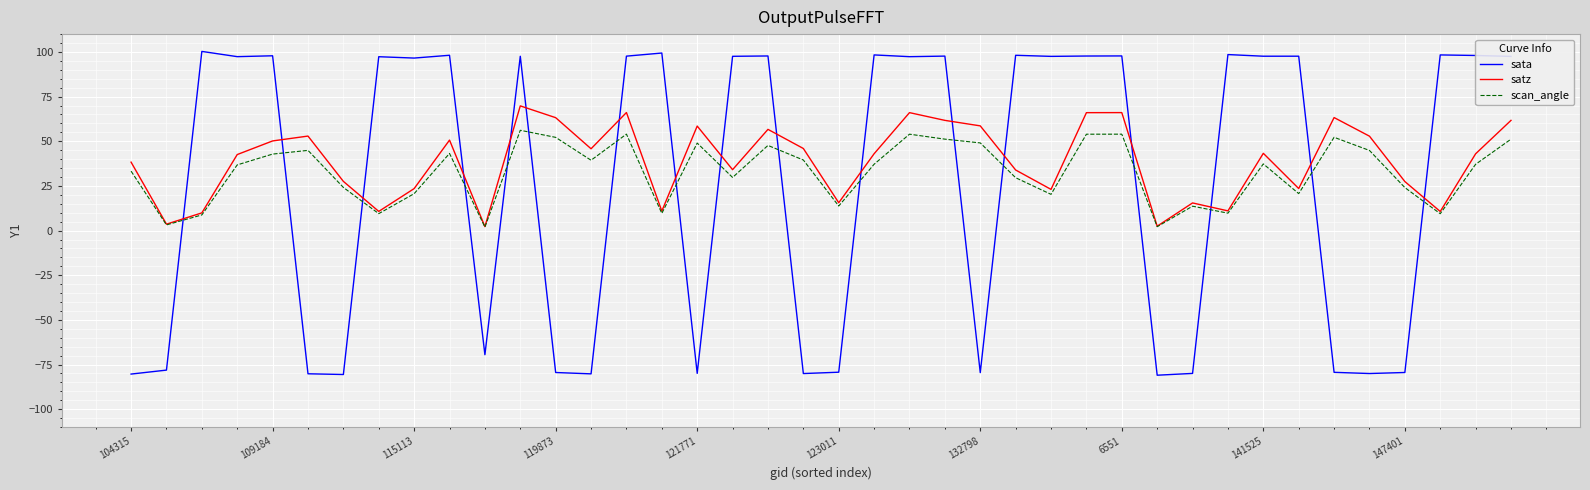

What are all the series names shown in the legend?

sata, satz, scan_angle